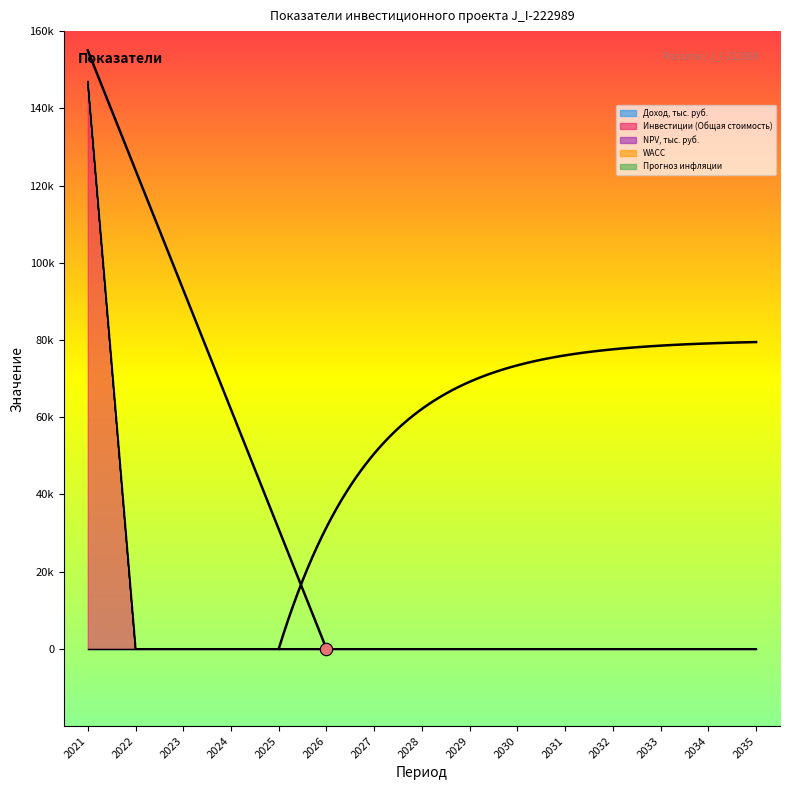

Is the value of Доход, тыс. руб. at 2026 greater than the value of Инвестиции (Общая стоимость) at 2034?

No